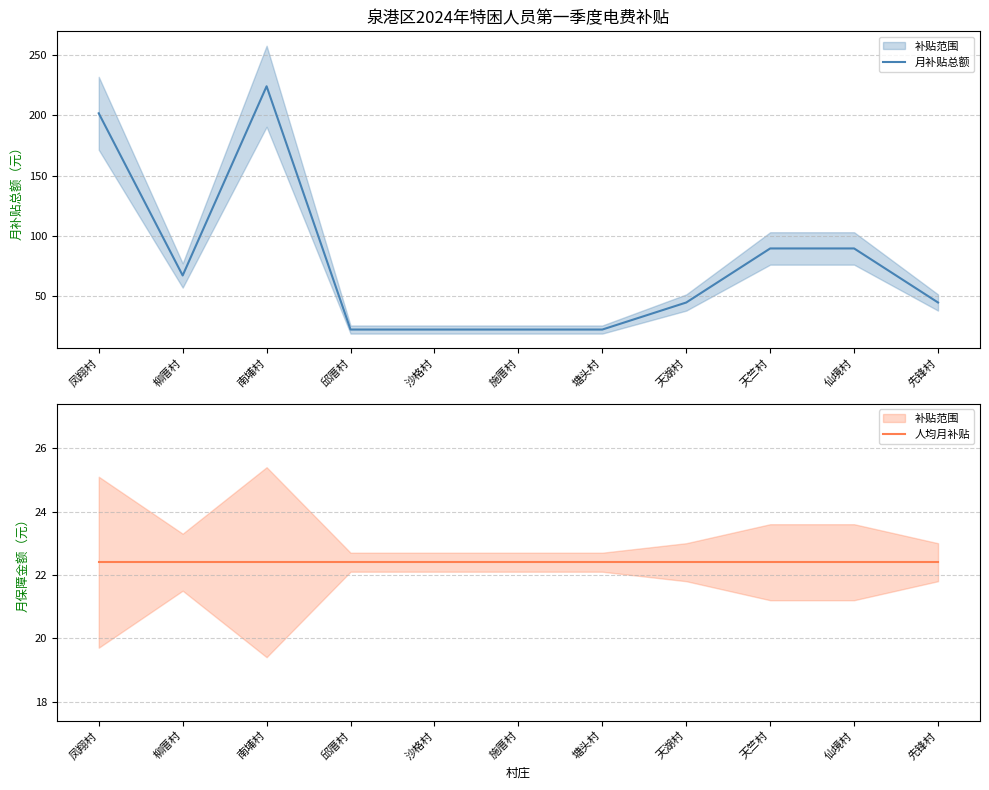

At which category is the sum across all series the highest?

南埔村